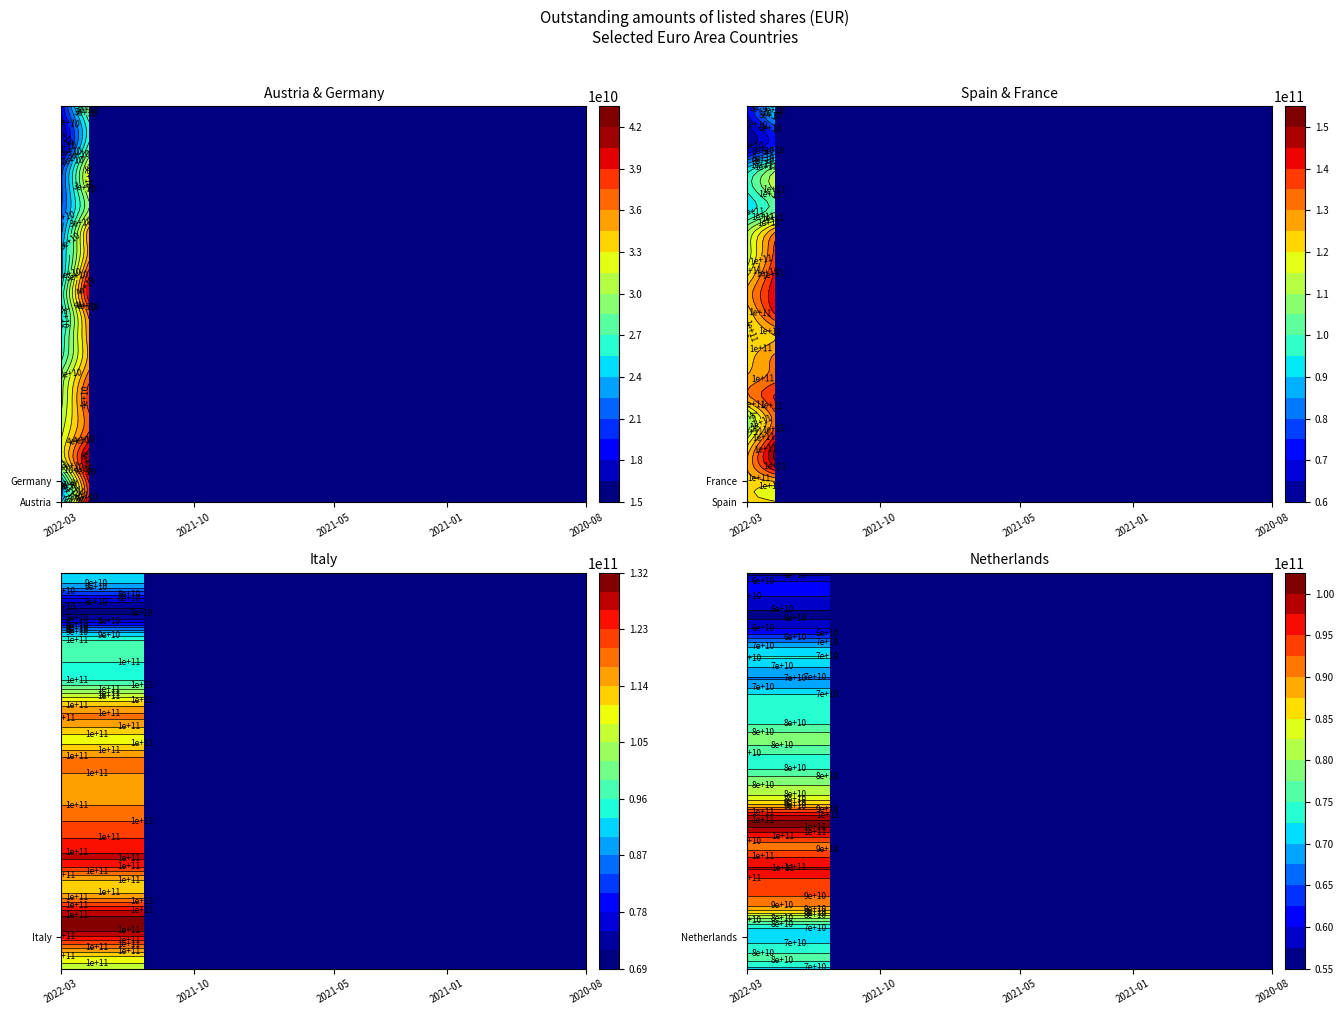

Reading right to left, list all the values displayed in this chart.

Austria: 18351000000	16637000000	16218000000	20116000000	20671000000	20938000000	22045000000	23429000000	23583000000	25748000000	24563000000	25718000000	26441000000	29033000000	29509000000	30415000000	31538000000	31149000000	23873000000	23812000000
Germany: 30319000000	26492000000	27838000000	32275000000	31527000000	30143000000	35331000000	35003000000	38141000000	40116000000	36458000000	35440000000	34895000000	36762000000	38356000000	37117000000	38557000000	42053000000	39204000000	40916000000
Spain: 69425000000	64007000000	63611000000	91288000000	96067000000	91860000000	109838000000	111498000000	117969000000	126751000000	121269000000	119669000000	122745000000	125541000000	128309000000	107080000000	115556000000	125527000000	122294000000	125186000000
France: 92516000000	79118000000	75903000000	107420000000	110749000000	103307000000	129099000000	136309000000	140793000000	144069000000	139780000000	124916000000	130842000000	132464000000	140611000000	132776000000	143111000000	150287000000	125107000000	120718000000
Italy: 90756460000	82016540000	72127360000	92832900000	97719100000	94566860000	108760390000	117119360000	109974700000	118313390000	114993290000	116390730000	120243730000	124263660000	124449130000	112162000000	123337530000	130432410000	116955370000	107851580000
Netherlands: 55866209000	60516362000	57118802000	63406420000	72685739000	67383012000	73538437000	73877422000	78428229000	73836671000	78972981000	86085597000	100932133000	91918154000	97525765000	93174186000	89996825000	73155294000	73672115000	71938115000